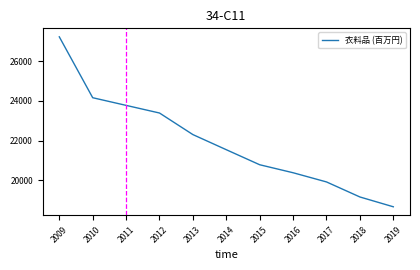

The value at 2010 is 24161. True or false?

True